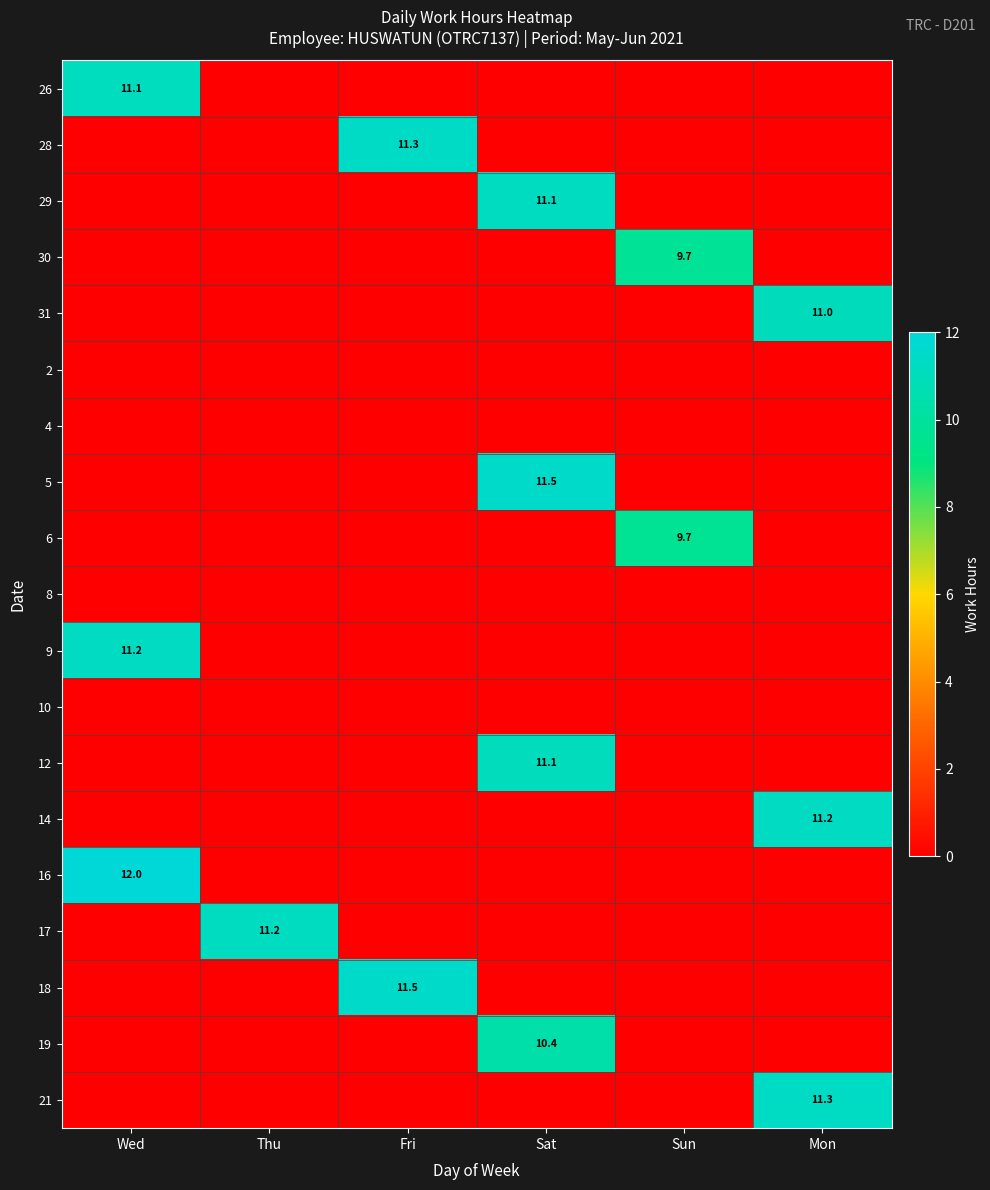

The 31 series shows 11.0 at Mon. True or false?

True